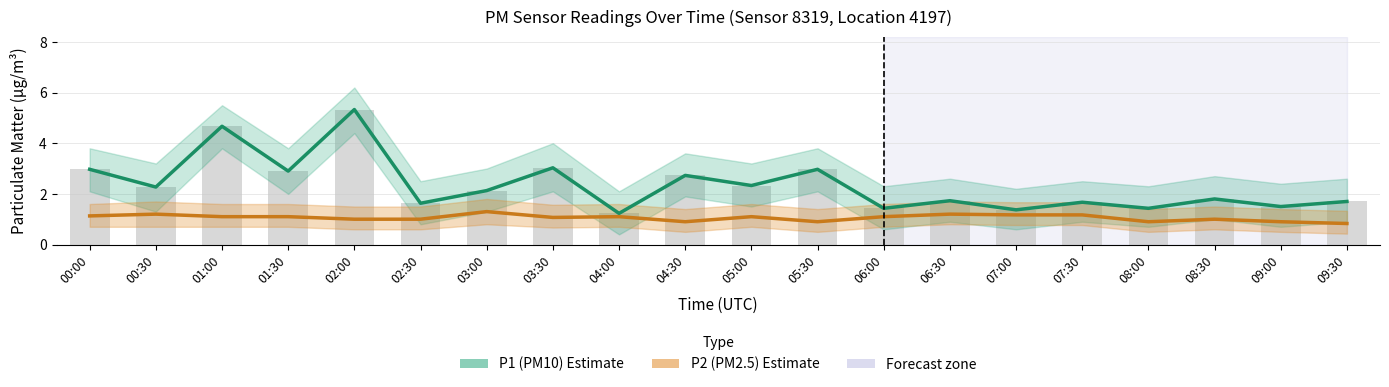

What position from the left is 07:00?

15